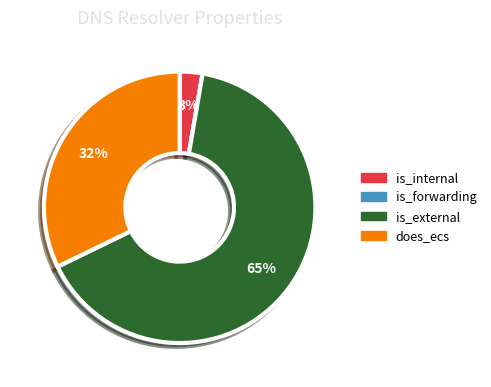

Which category accounts for the majority?

is_external